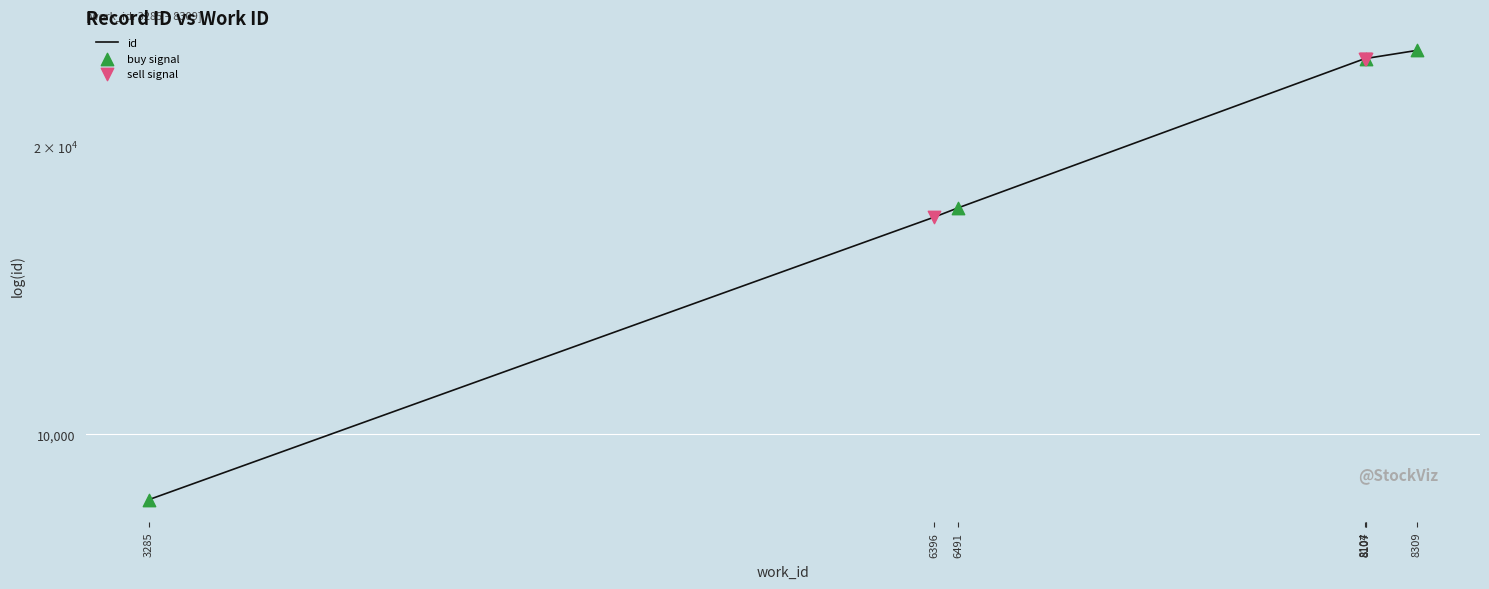

Which has a higher value, 8107 or 6491?

8107